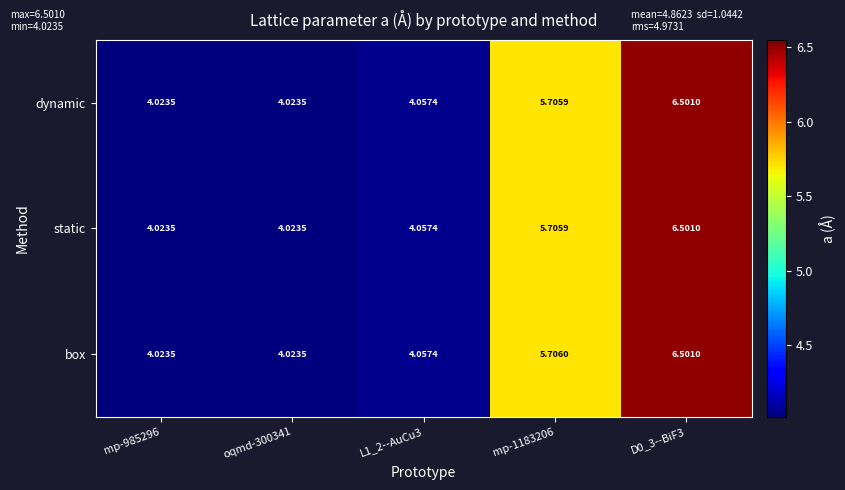

Which series has the largest total across all categories?

box